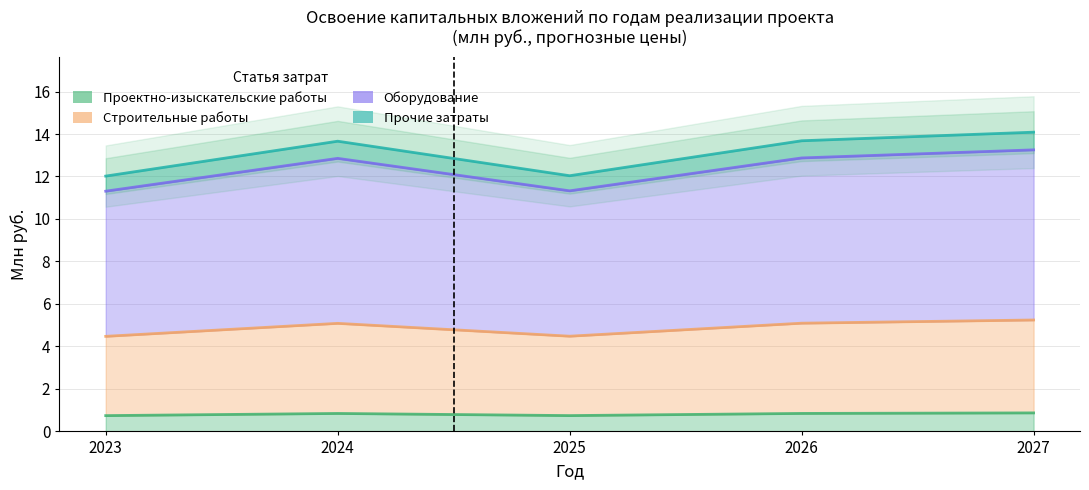

What is the difference between the second highest and second lowest values in the Оборудование series?

1.5